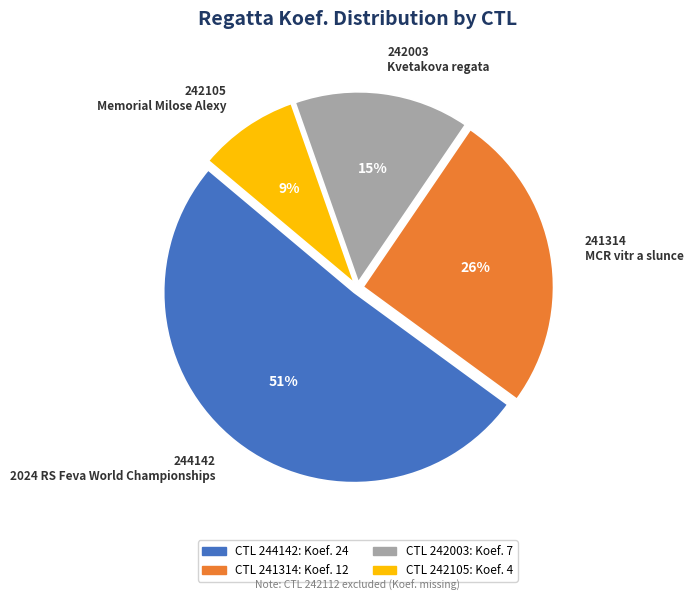

Is the sum of 242105 Memorial Milose Alexy and 242003 Kvetakova regata greater than half?

No